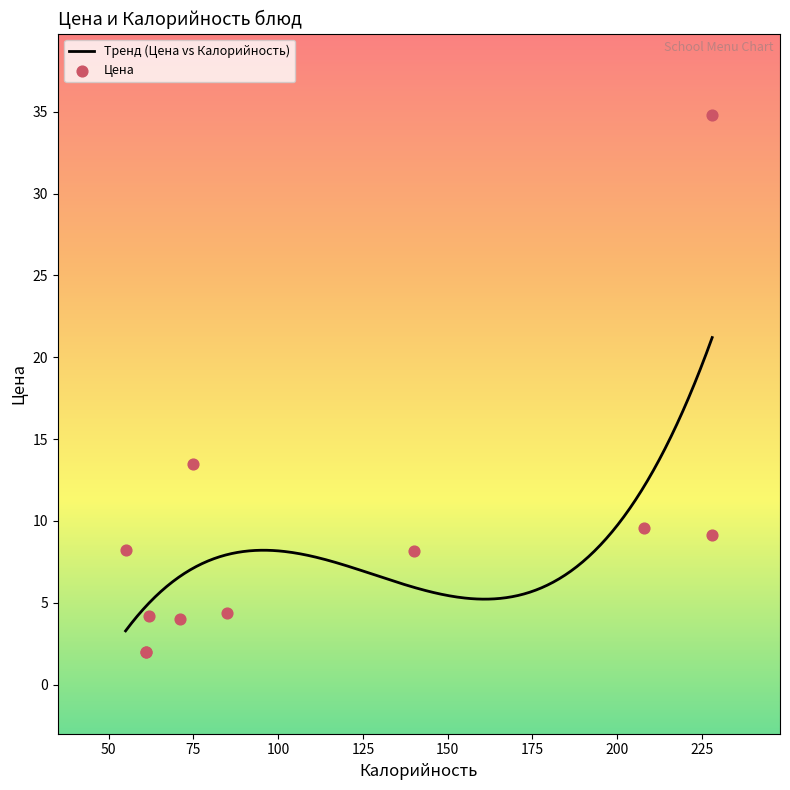

Which has a higher value, чай (обед) or чай (завтрак)?

чай (обед)